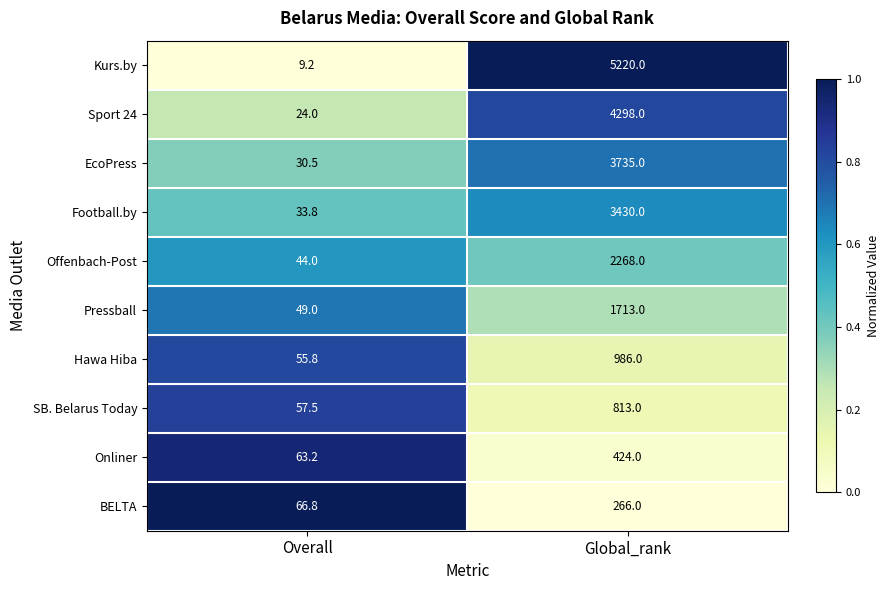

At which label does Onliner reach its peak?

Global_rank